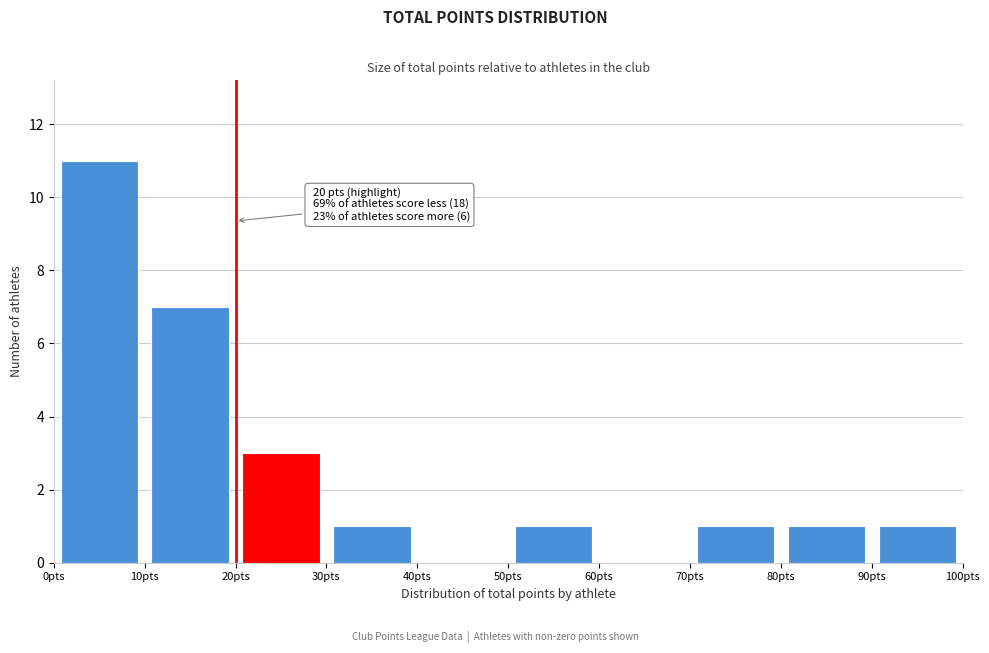

Which range on the x-axis has the tallest bar?

0 to 10